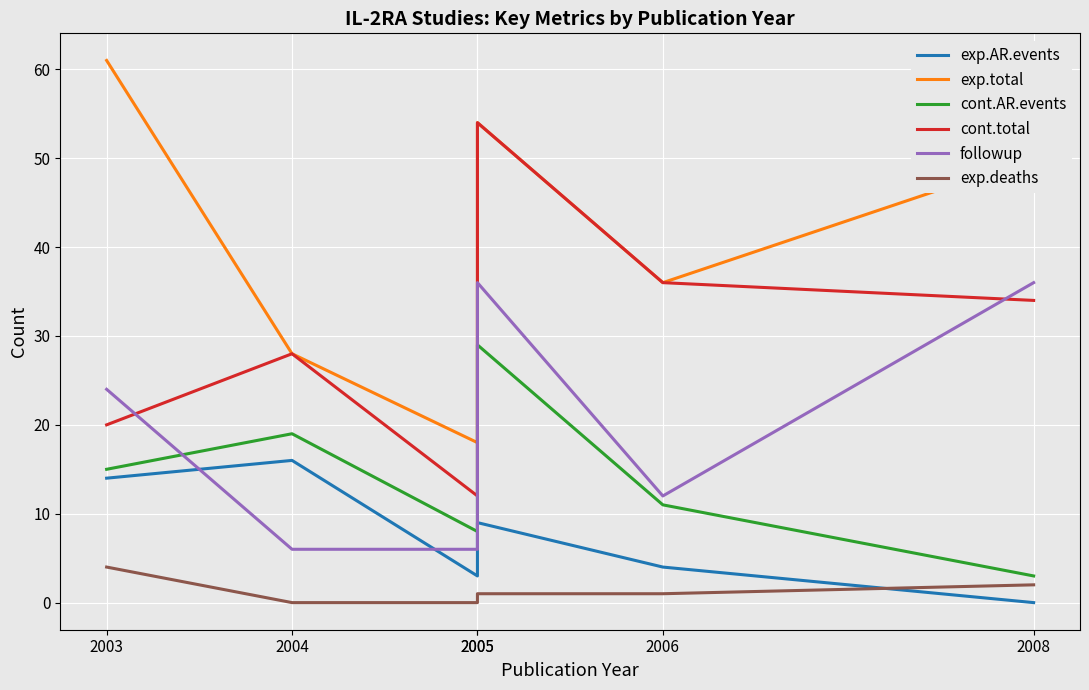

Reading right to left, transcribe all the data shown in this chart.

exp.AR.events: 2008=0	2006=4	2005=9	2005=3	2004=16	2003=14
exp.total: 2008=50	2006=36	2005=54	2005=18	2004=28	2003=61
cont.AR.events: 2008=3	2006=11	2005=29	2005=8	2004=19	2003=15
cont.total: 2008=34	2006=36	2005=54	2005=12	2004=28	2003=20
followup: 2008=36	2006=12	2005=36	2005=6	2004=6	2003=24
exp.deaths: 2008=2	2006=1	2005=1	2005=0	2004=0	2003=4